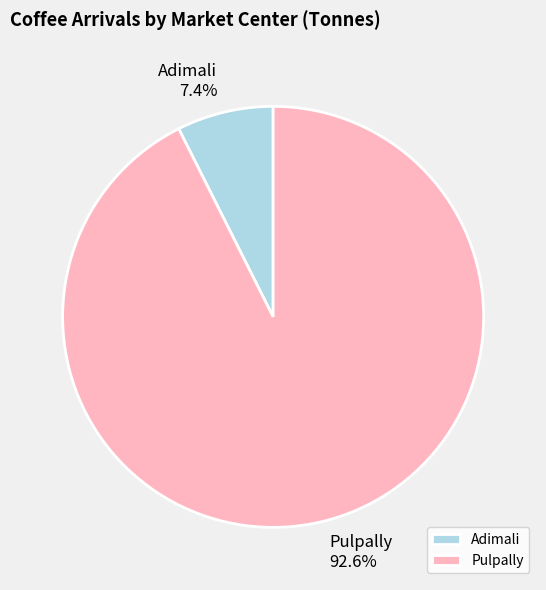

What percentage is NOT represented by Pulpally?

7.4%